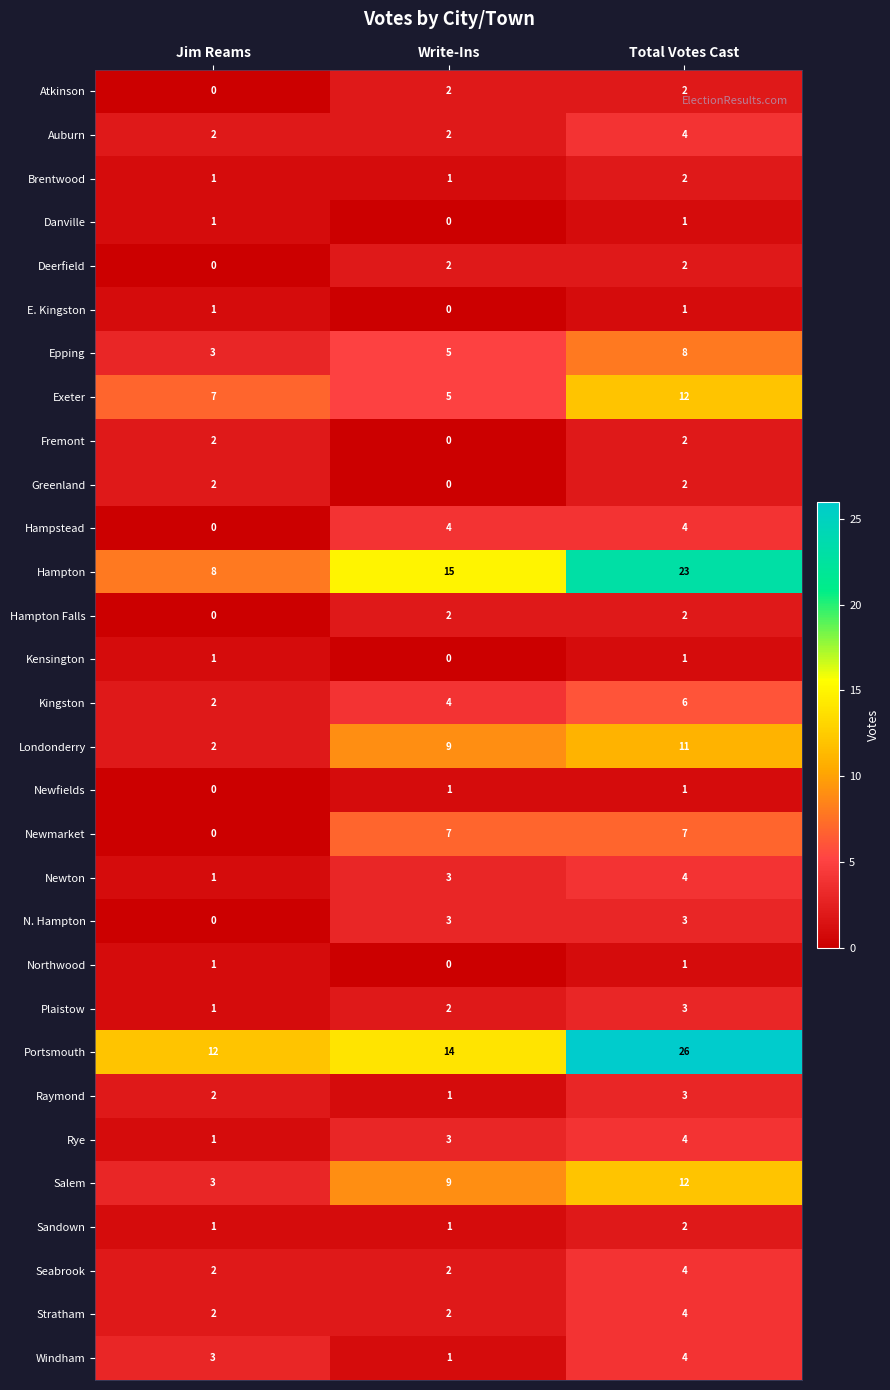

Is it true that Epping equals 1 at Jim Reams?

False